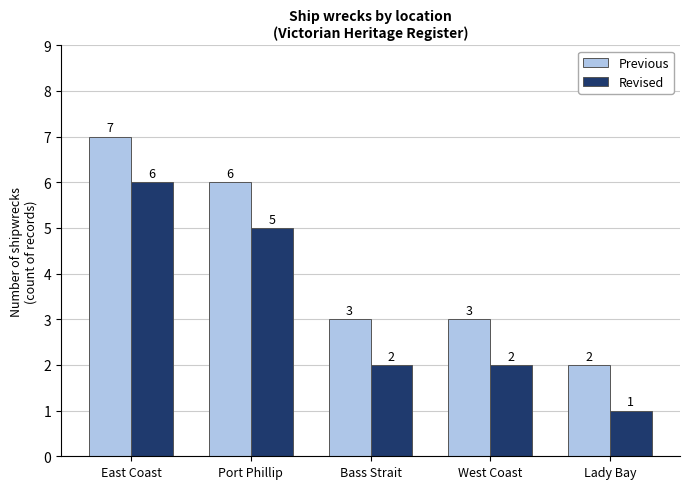

Reading right to left, what are all the values shown in this chart?

Previous: Lady Bay=2	West Coast=3	Bass Strait=3	Port Phillip=6	East Coast=7
Revised: Lady Bay=1	West Coast=2	Bass Strait=2	Port Phillip=5	East Coast=6